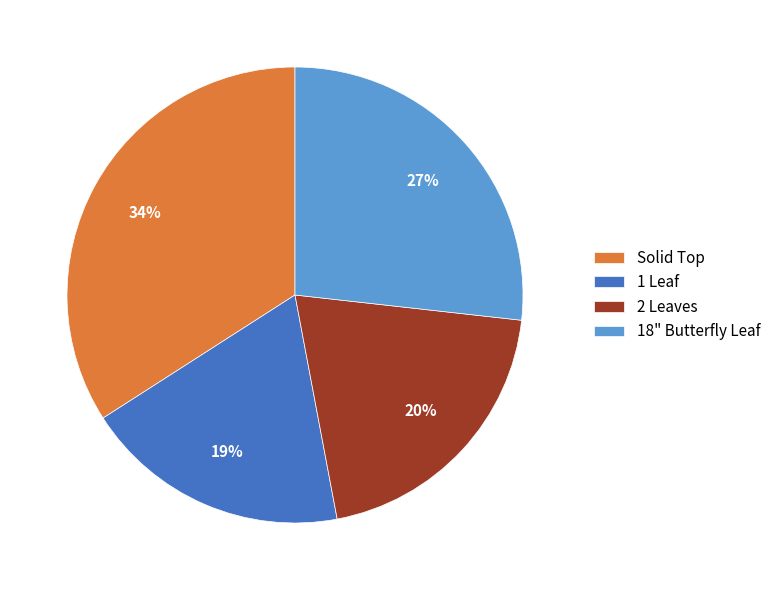

To the nearest percent, what is the average slice percentage?

25%